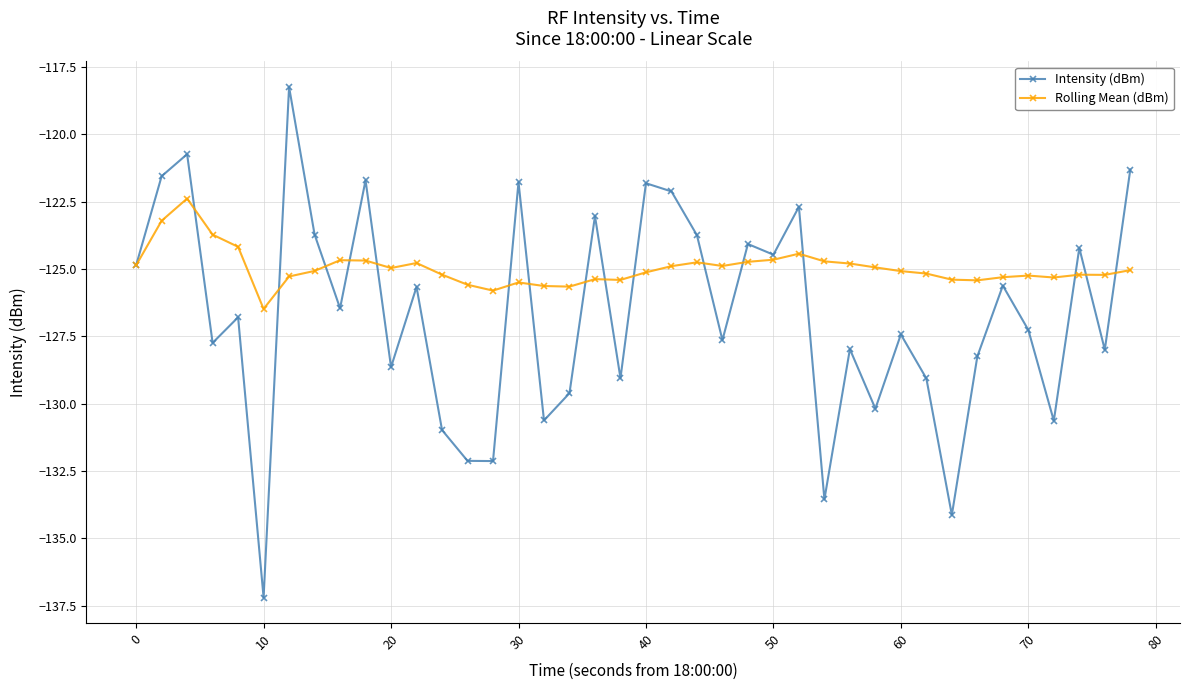

How many data points in Intensity (dBm) are less than -126?

22